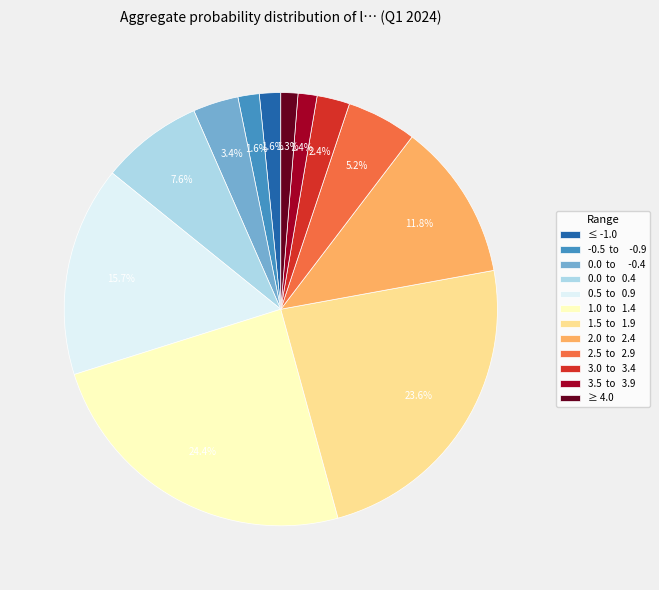

Which category has the biggest portion of the pie?

1.0 to 1.4